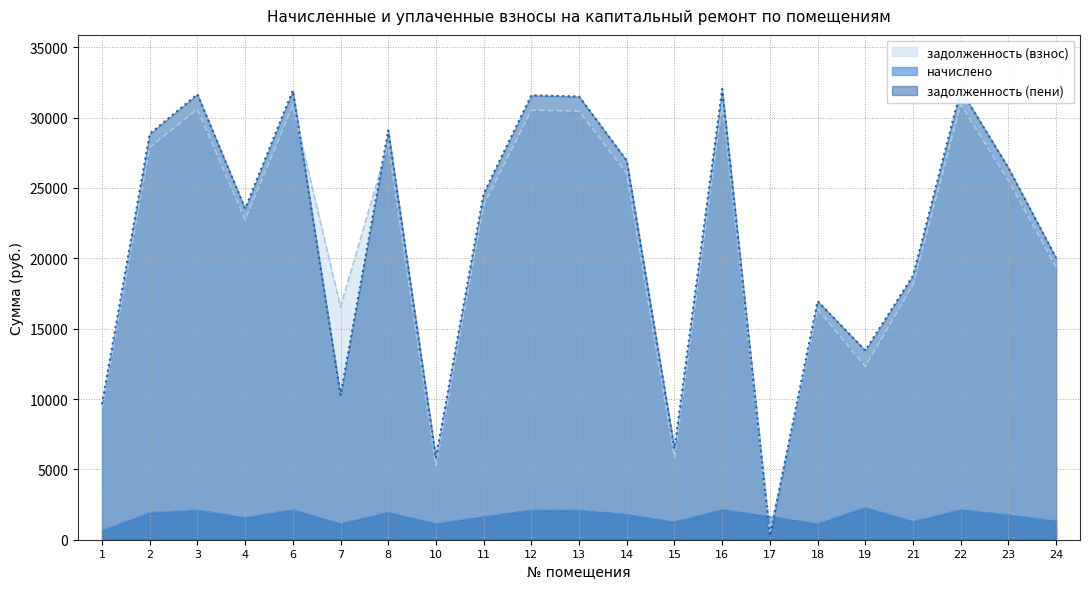

What is the maximum value shown in the chart?

32037.1